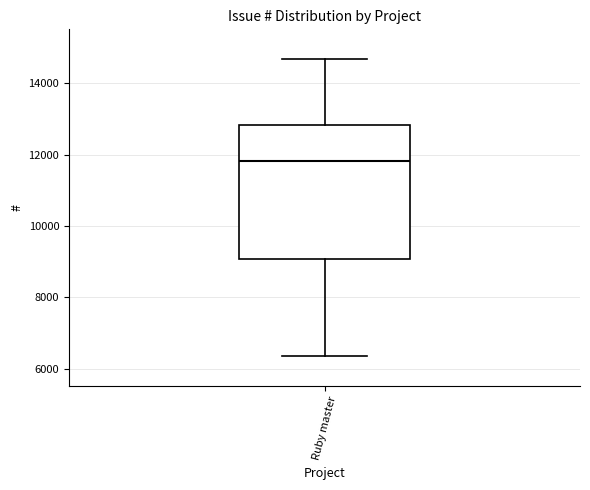

Read this box plot against the y-axis: the position of the median line, the range covered by the box, and the ends of both whiskers. The values are not printed on the chart, so give them approximately, as read against the axis.

median 11800, box 9000 to 12800, whiskers 6400 to 14600